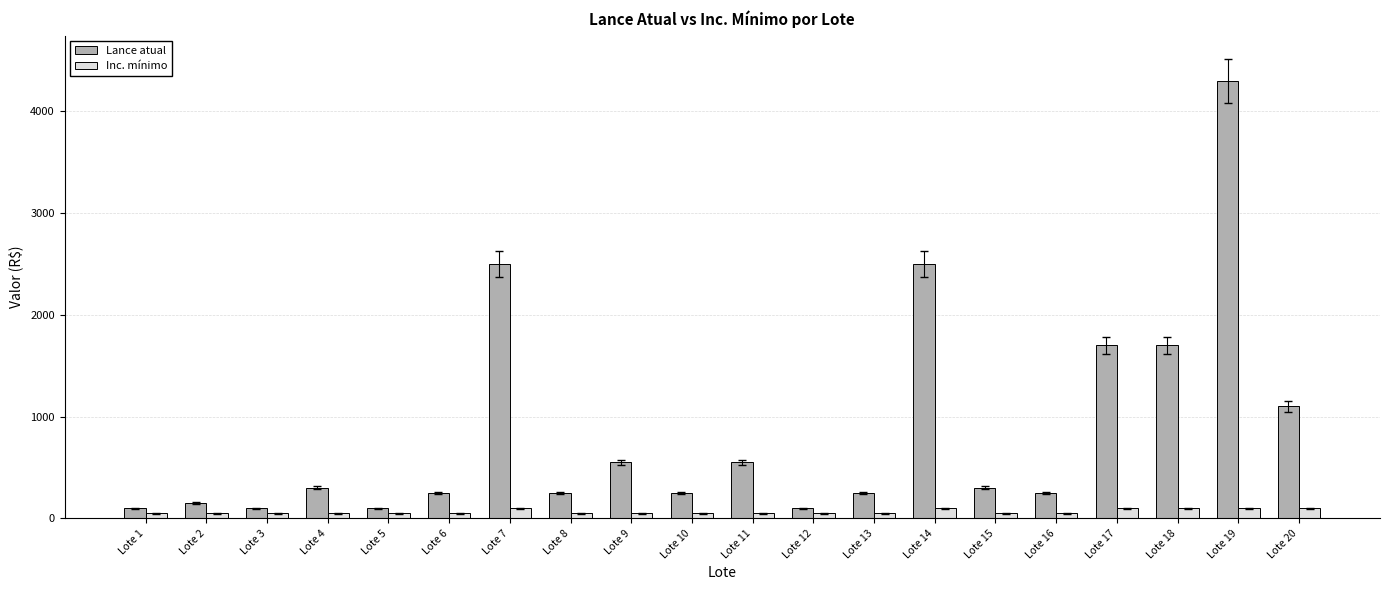

Count the Inc. mínimo values in the range 50 to 100.

20